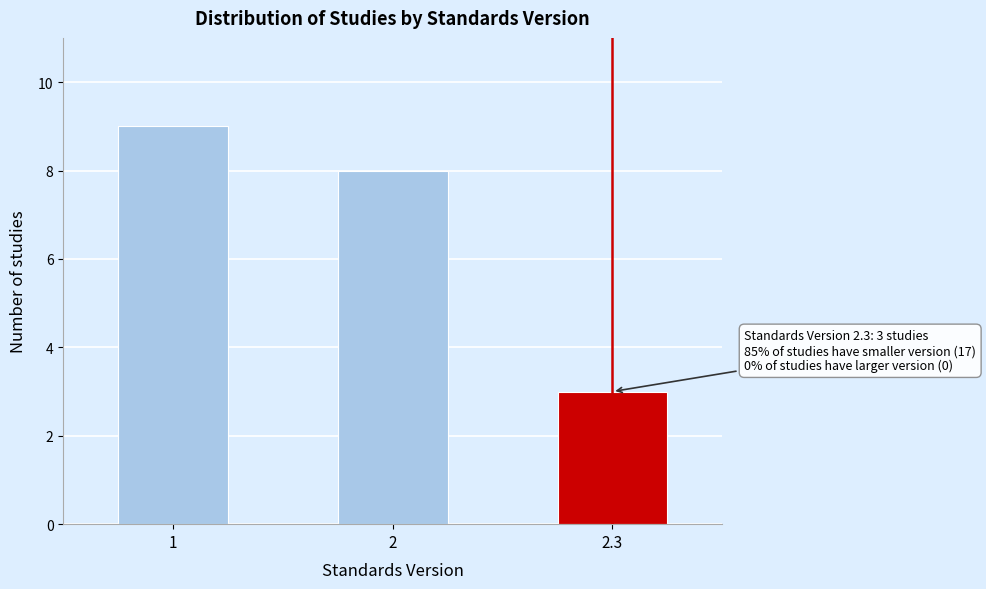

Reading left to right, what are all the values shown in this chart?

9	8	3